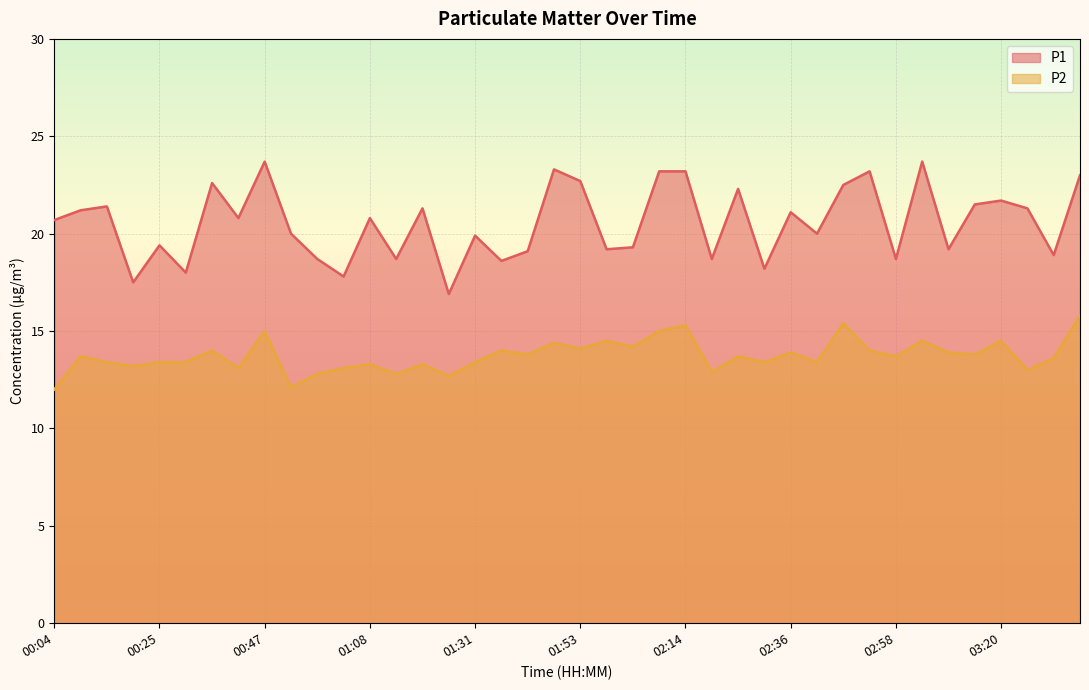

What position from the right is 00:36?

34